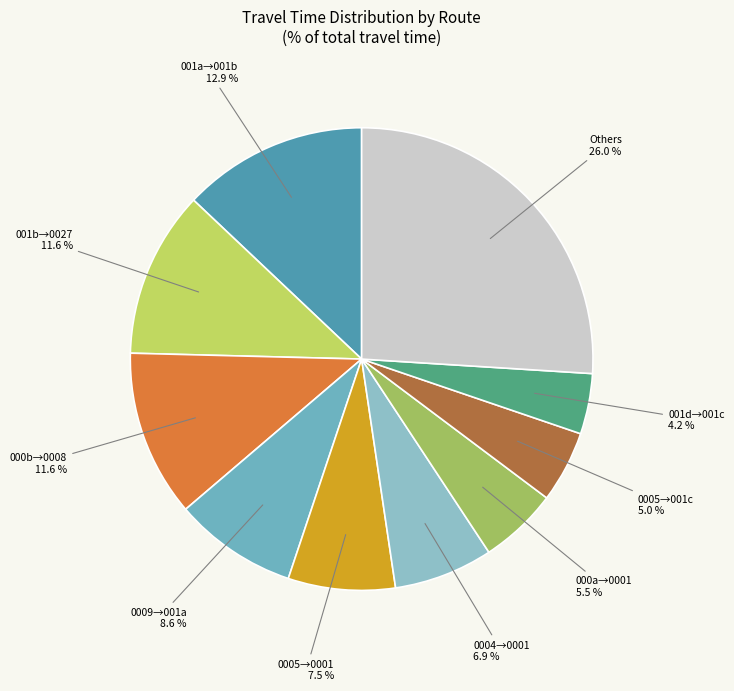

How many slices are in this pie chart?

10